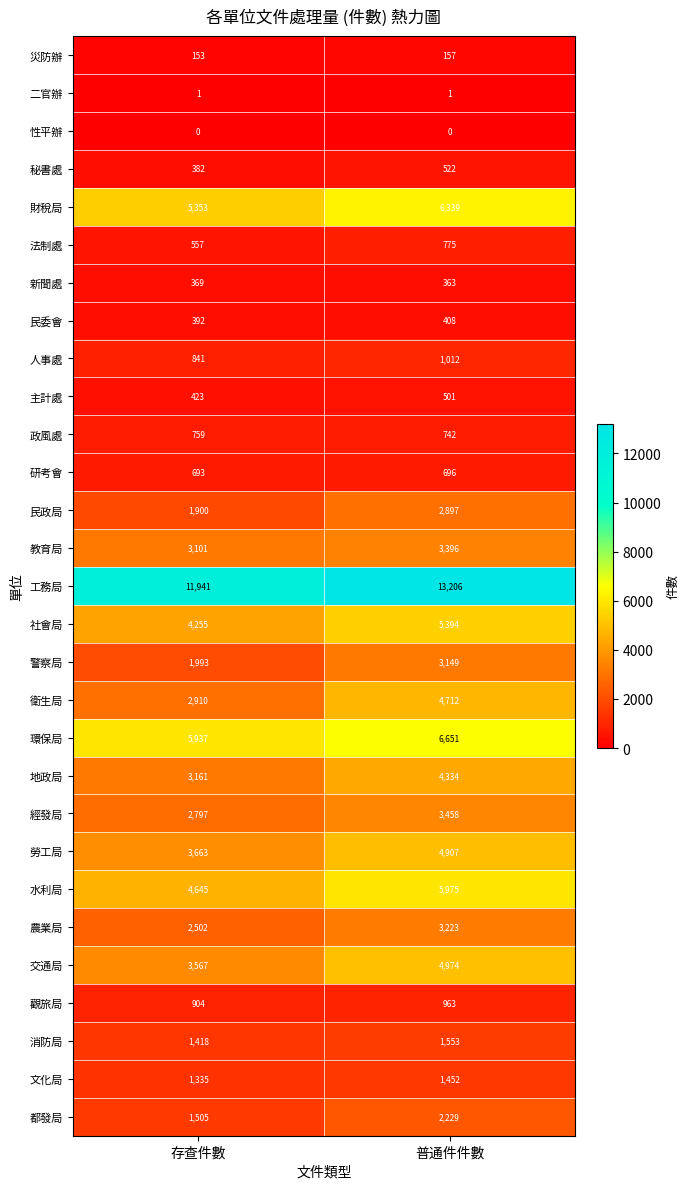

Which series changed the most between 存查件數 and 普通件件數?

衛生局